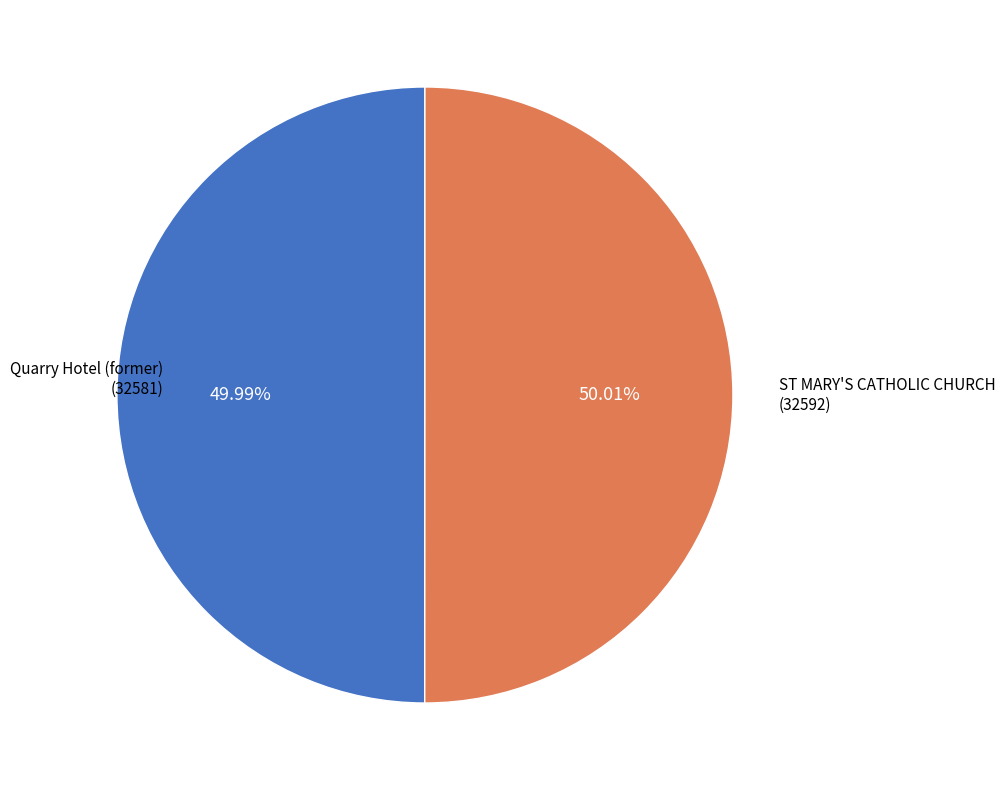

Is there a majority slice in this chart?

Yes